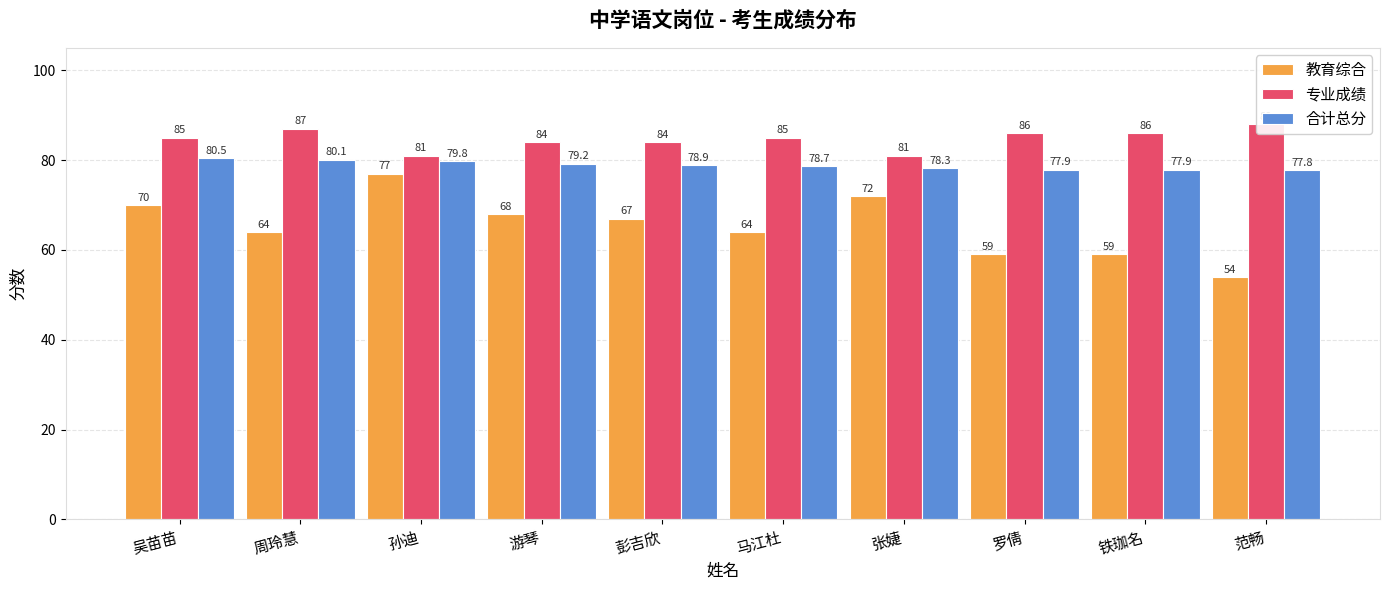

Which series has the widest spread of values?

教育综合